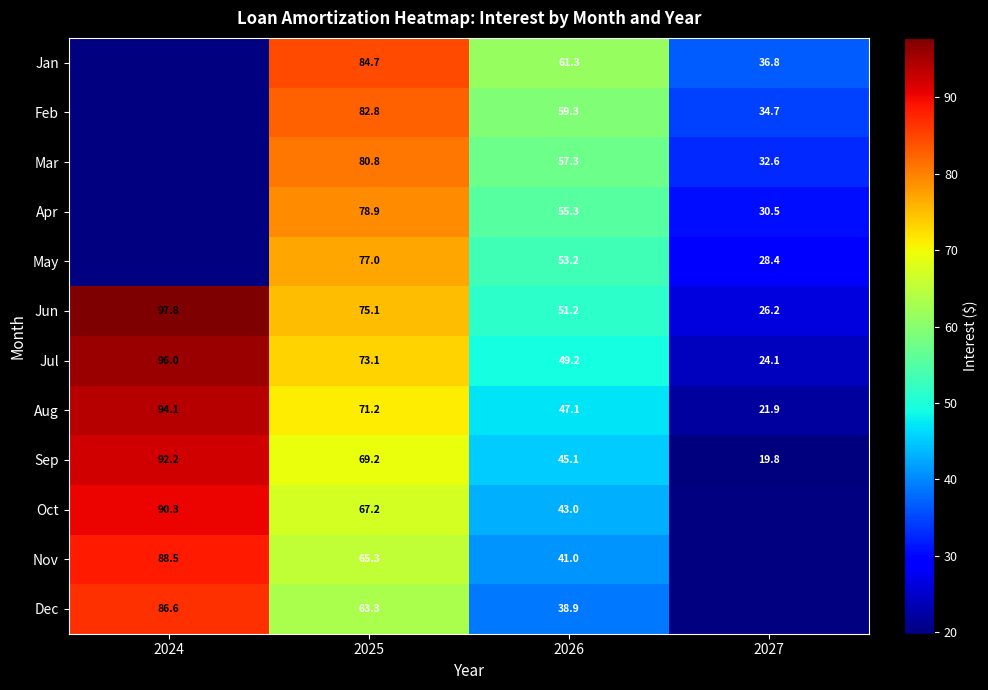

How many data points in Jul are less than 73?

2